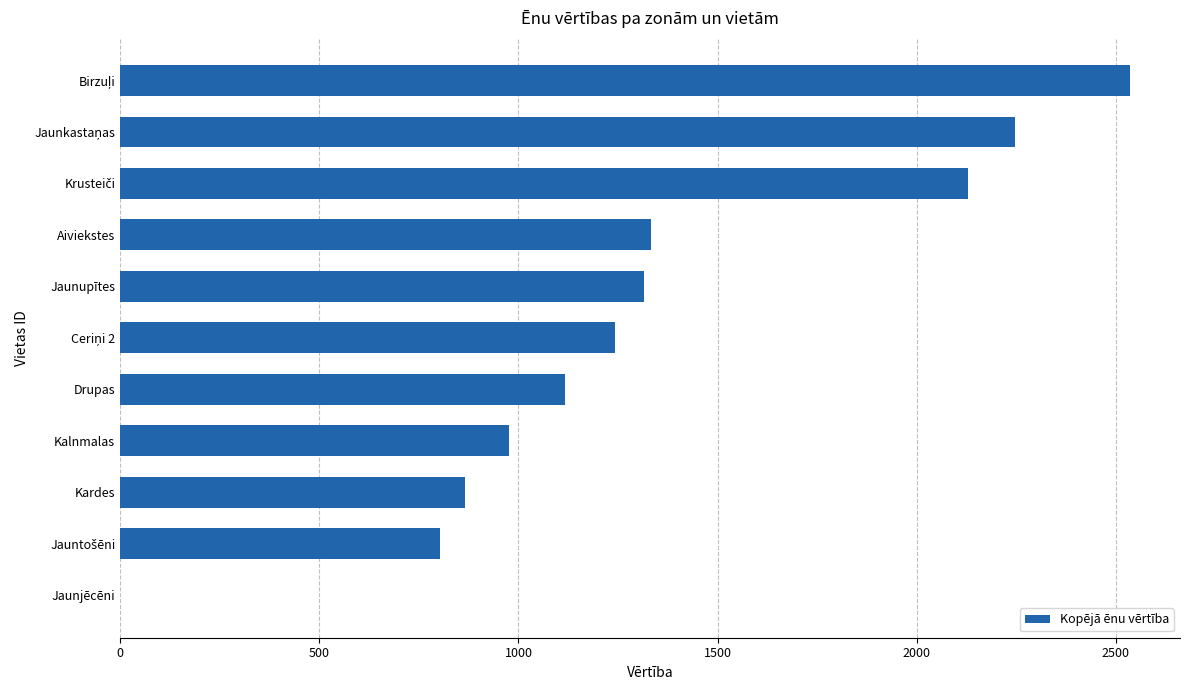

What is the change in value from Kardes to Drupas?

+250.6